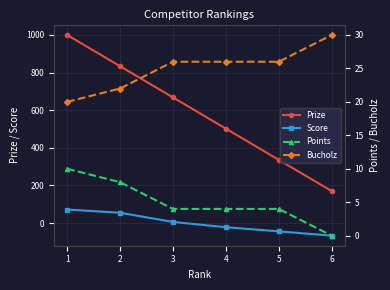

Which has a higher value, 4 or 6?

4